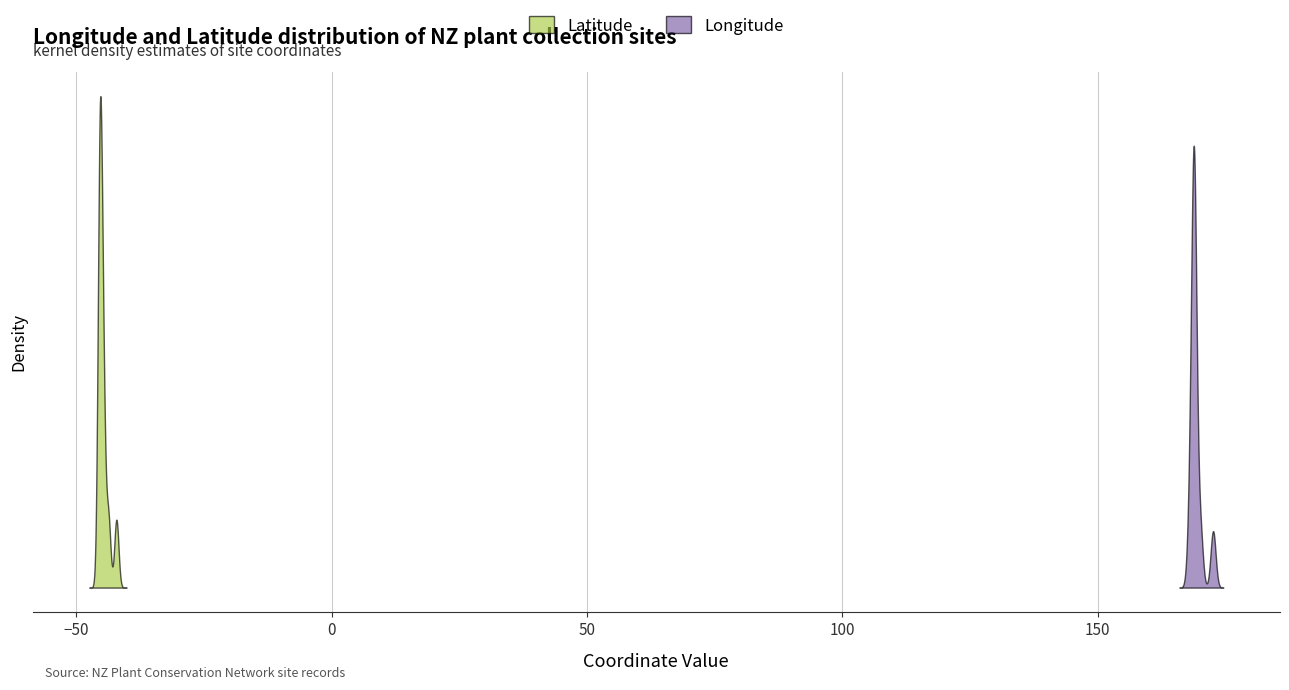

How many lines are shown in the chart?

2